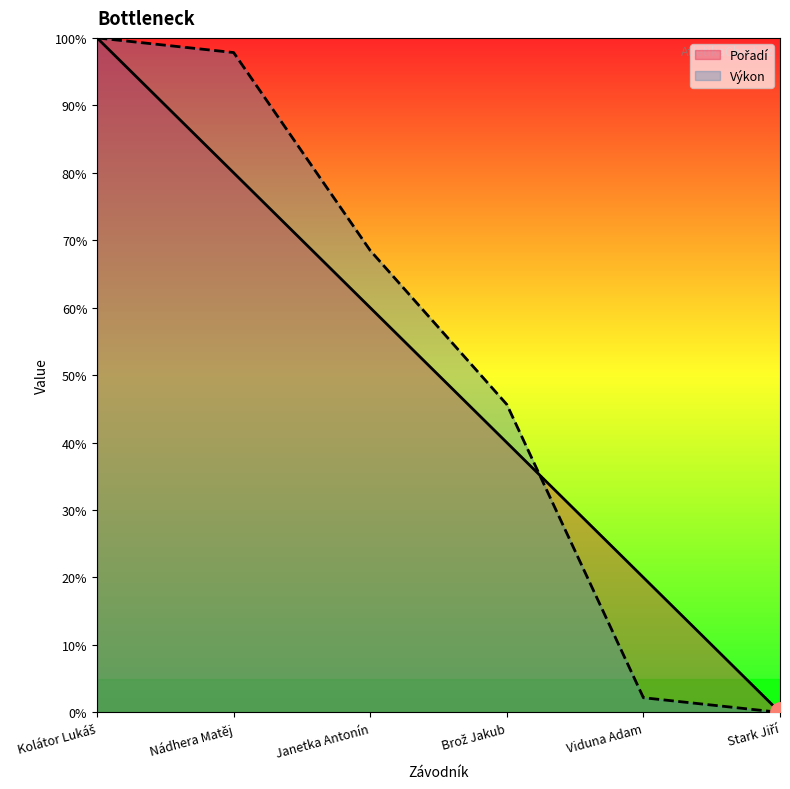

What is the label of the 2nd point from the left?

Nádhera Matěj